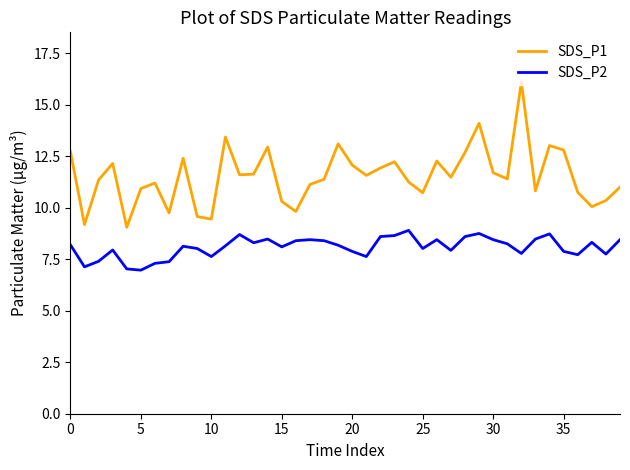

What is the difference between the maximum and minimum values in the SDS_P2 series?

1.9